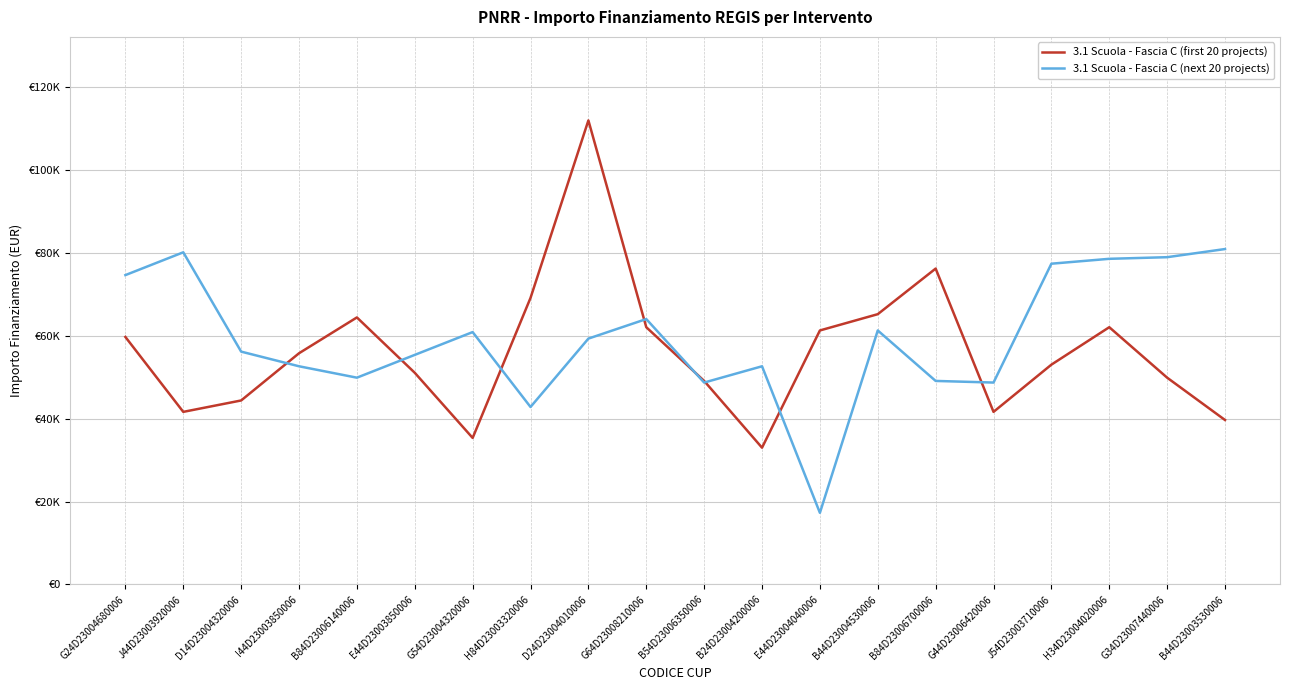

Rank the categories by 3.1 Scuola - Fascia C (first 20 projects) value from lowest to highest.

B24D23004200006, G54D23004320006, B44D23003530006, J44D23003920006, G44D23006420006, D14D23004320006, B54D23006350006, G34D23007440006, E44D23003850006, J54D23003710006, I44D23003850006, G24D23004680006, E44D23004040006, G64D23008210006, H34D23004020006, B84D23006140006, B44D23004530006, H84D23003320006, B84D23006700006, D24D23004010006